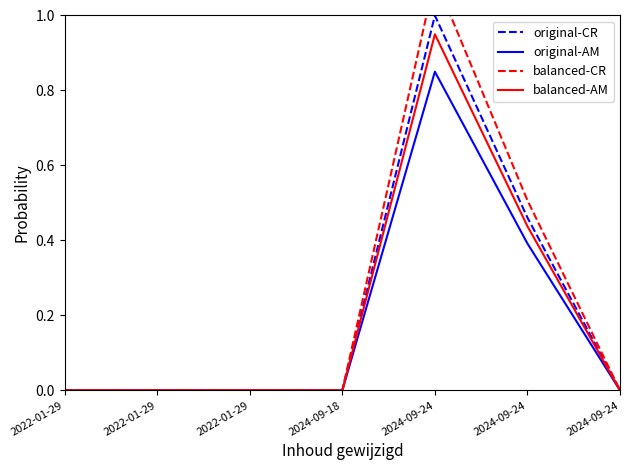

What is the total value across all series at 2024-09-24?

3.9